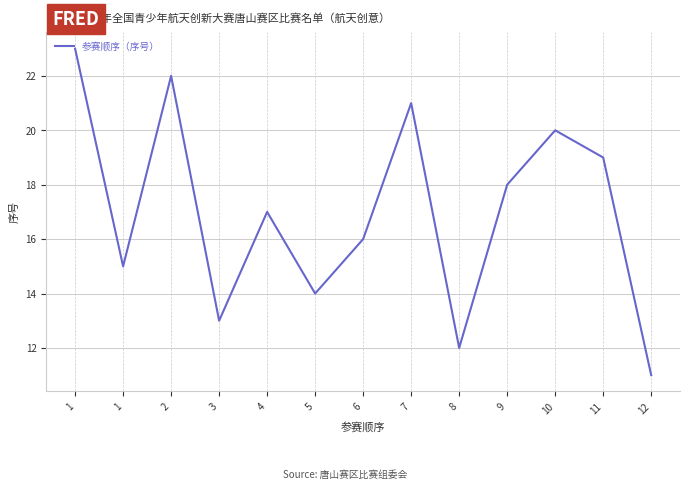

How many lines are shown in the chart?

1